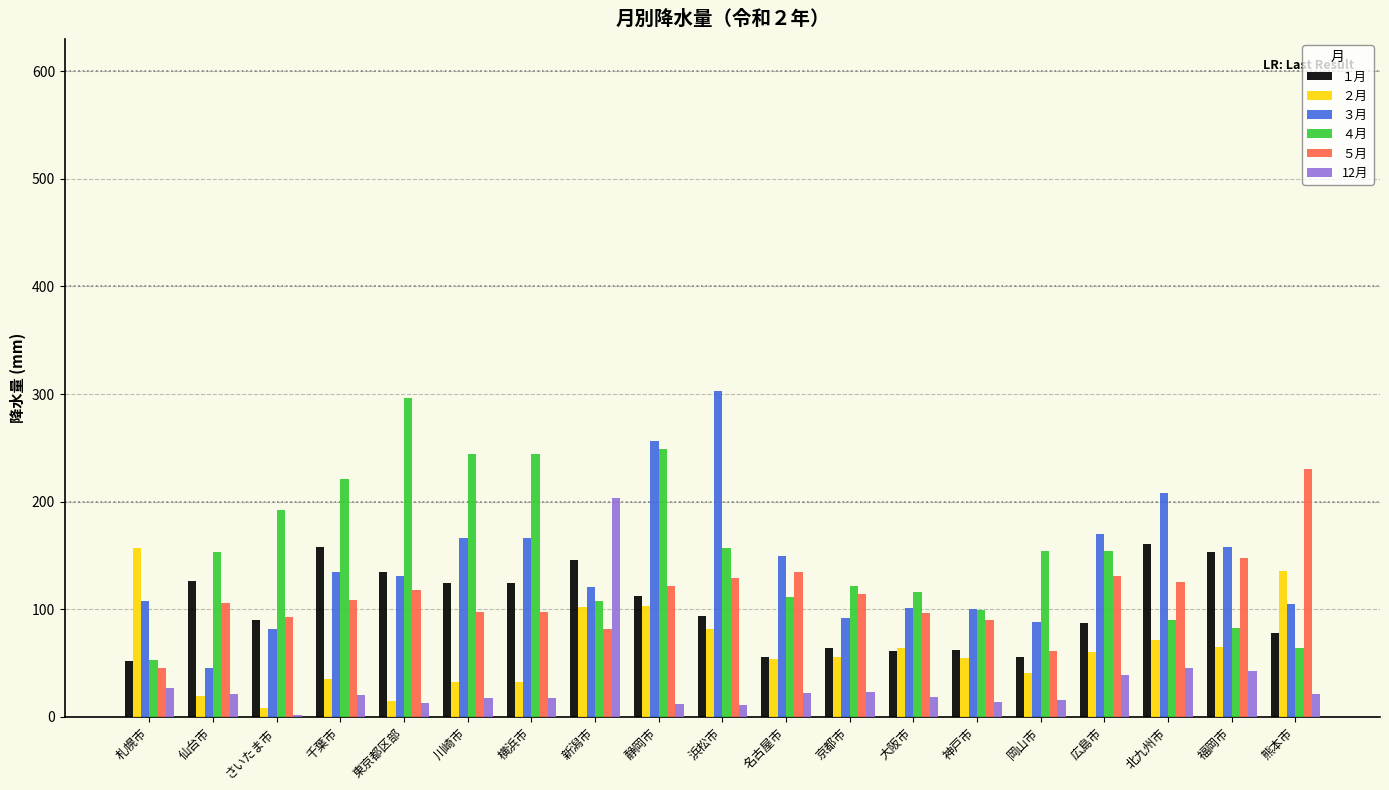

At which label does ２月 reach its peak?

札幌市